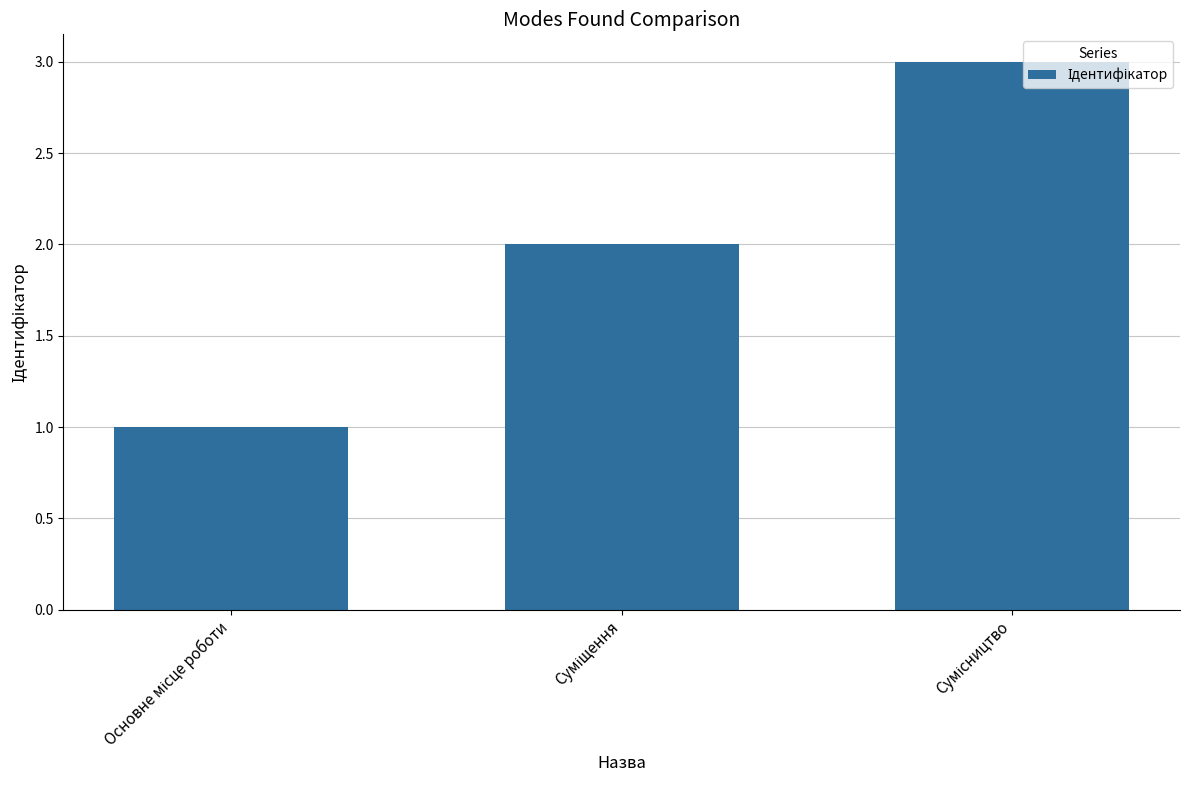

What is the greatest value displayed?

3